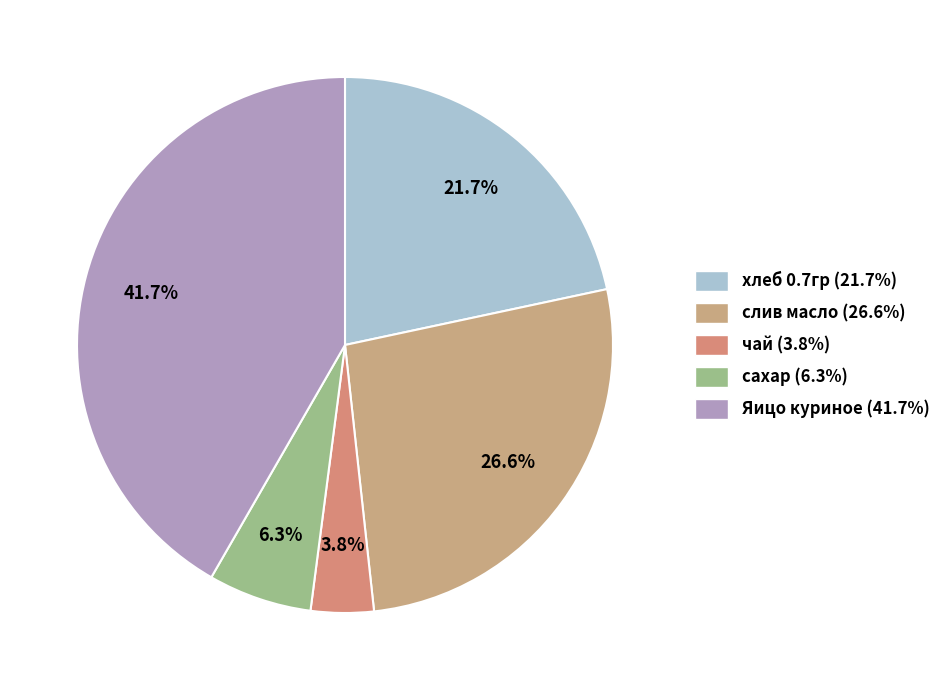

Does any single category account for the majority?

No